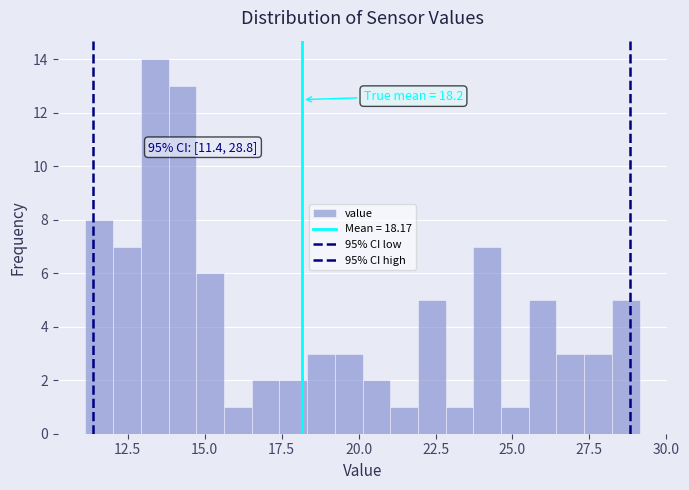

Around what value on the x-axis is the tallest bar? Give the approximate position of its centre, as read against the axis.

13.5